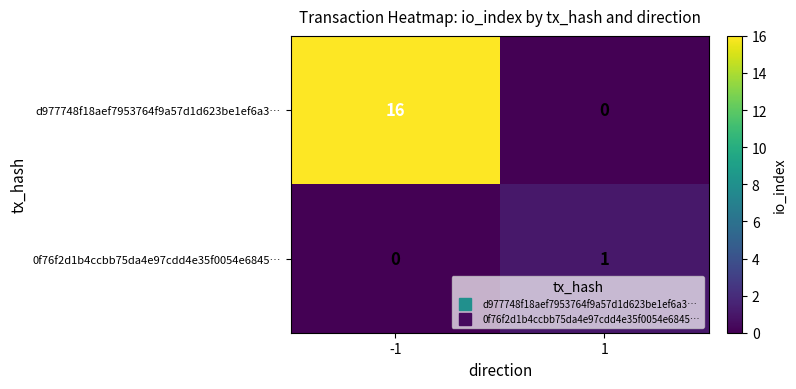

What is the total value across all series at 1?

1